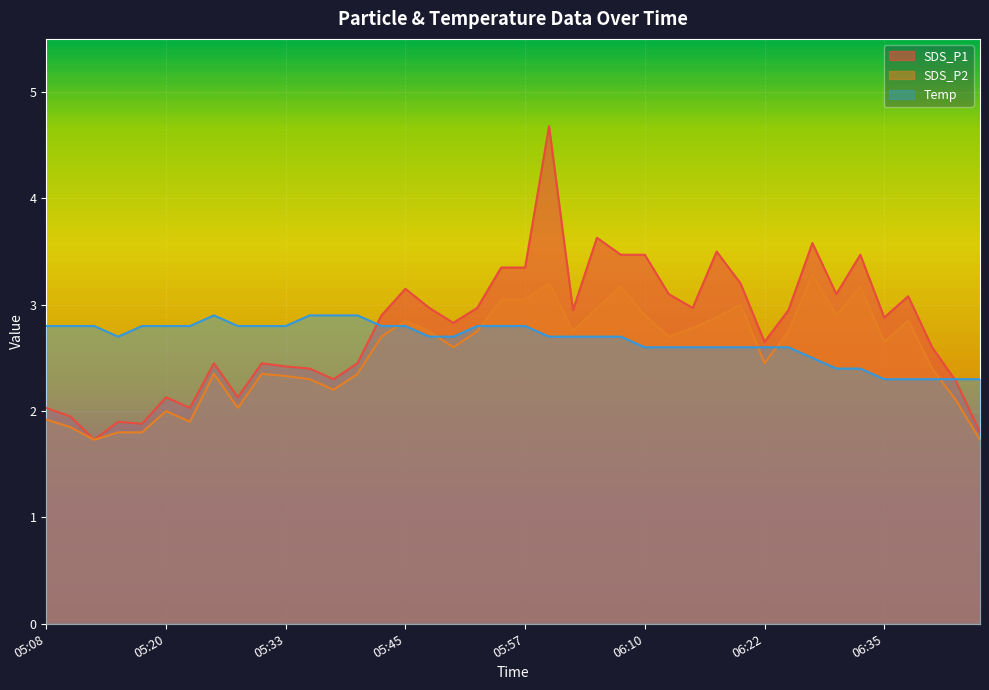

Which series has the widest spread of values?

SDS_P1